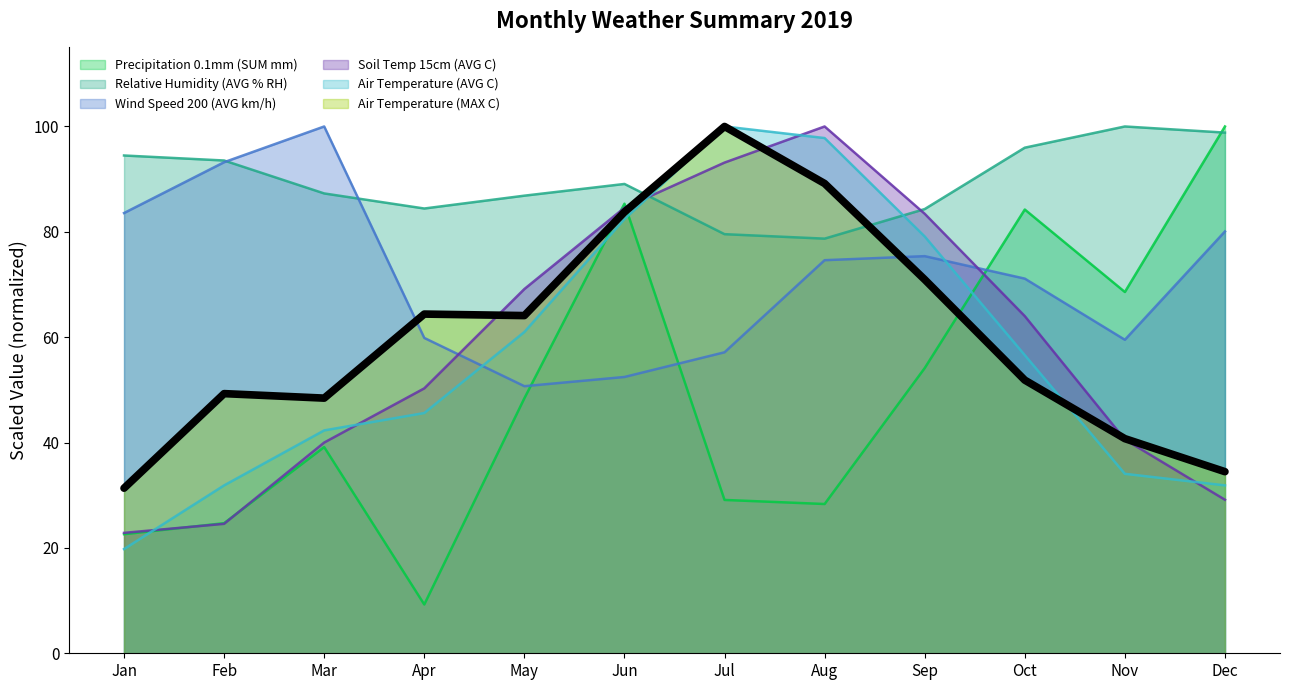

Approximately how many times larger is the value at Jan compared to Dec?

0.9